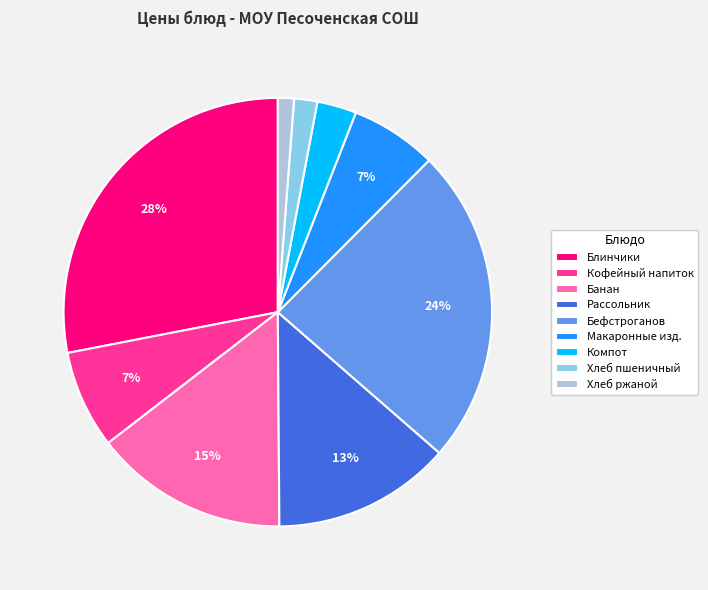

What is the smallest slice in the pie chart?

Хлеб ржаной